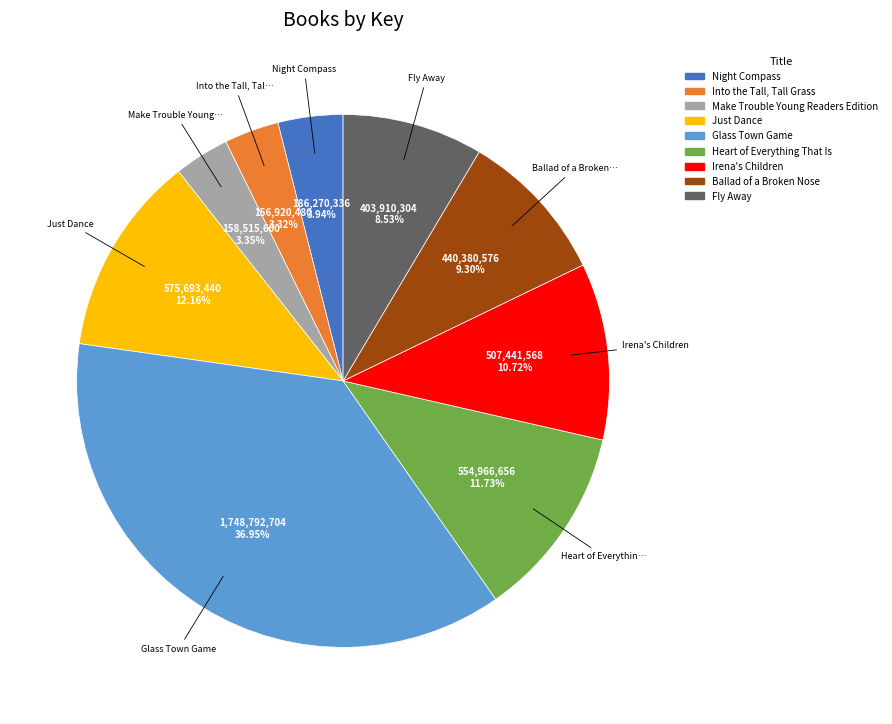

To the nearest percent, what is the average slice percentage?

11%